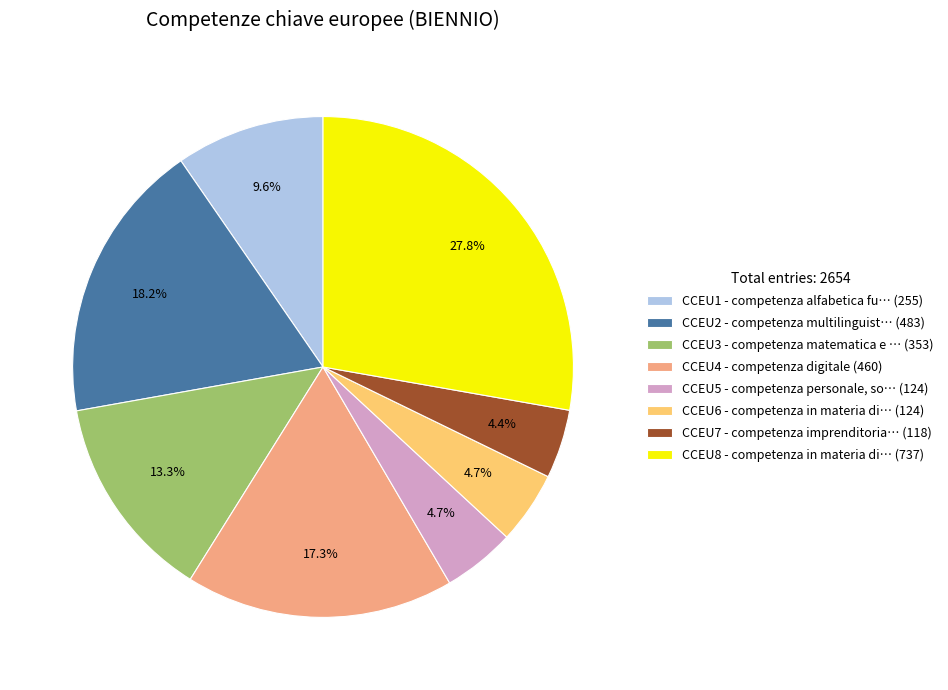

Which has a higher value, CCEU5 - competenza personale, so… (124) or CCEU1 - competenza alfabetica fu… (255)?

CCEU1 - competenza alfabetica fu… (255)